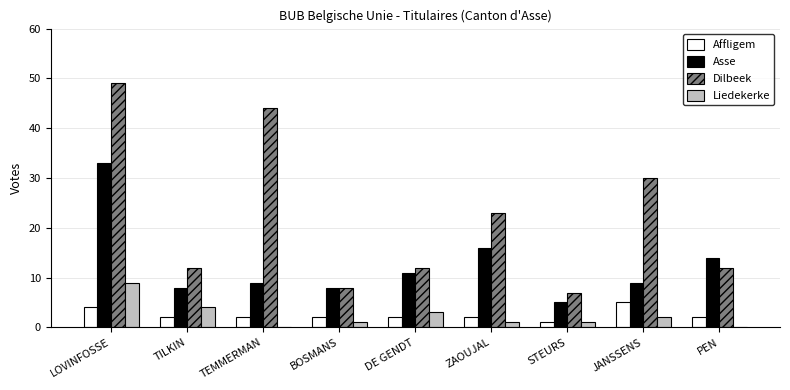

At which label does Affligem first exceed 2?

LOVINFOSSE